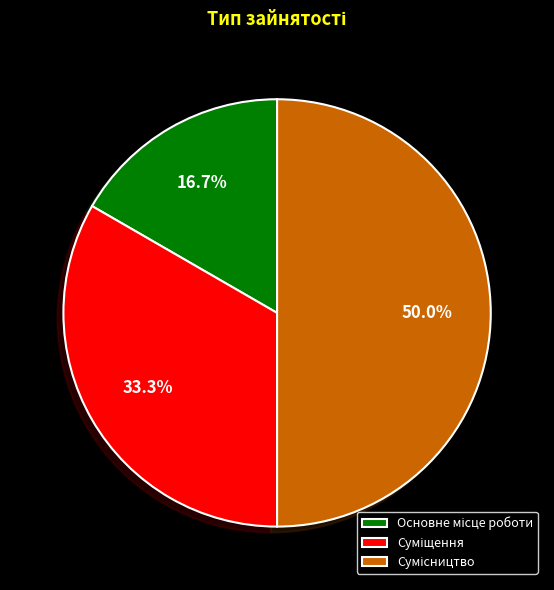

What percentage do Основне місце роботи and Сумісництво together represent?

66.7%